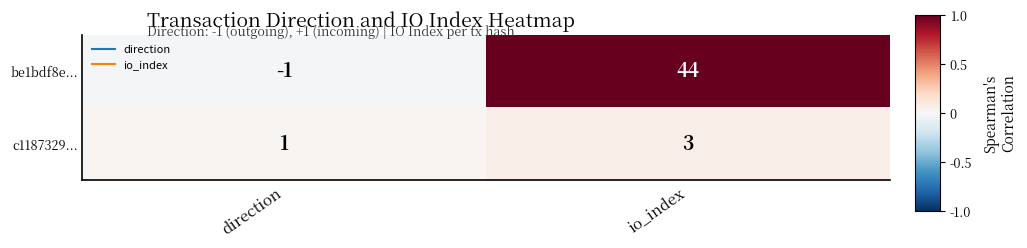

Reading right to left, extract all data points from this chart.

be1bdf8e...: io_index=44	direction=-1
c1187329...: io_index=3	direction=1